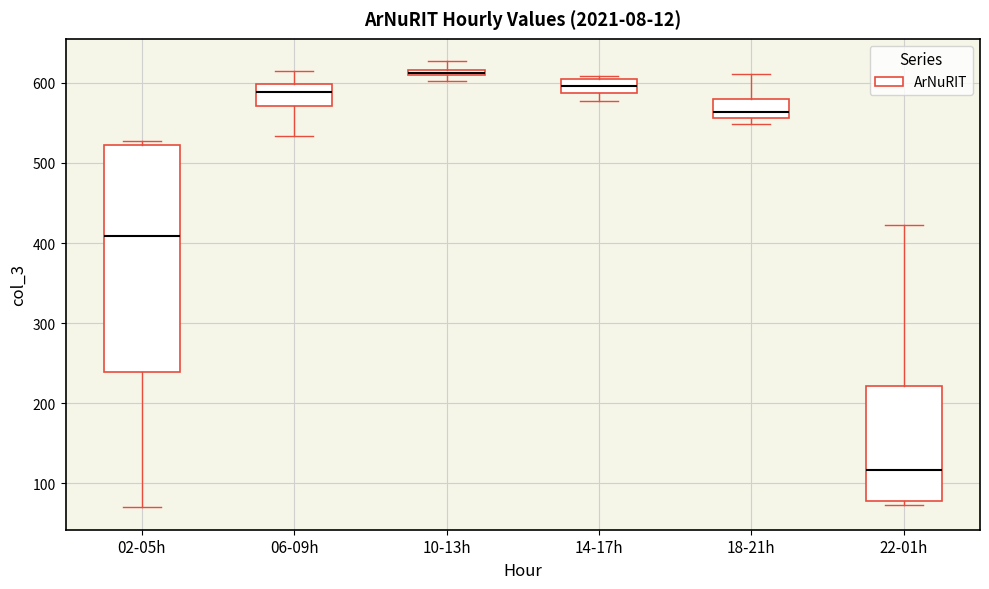

Comparing the boxes themselves (not the whiskers), which one is the tallest?

02-05h